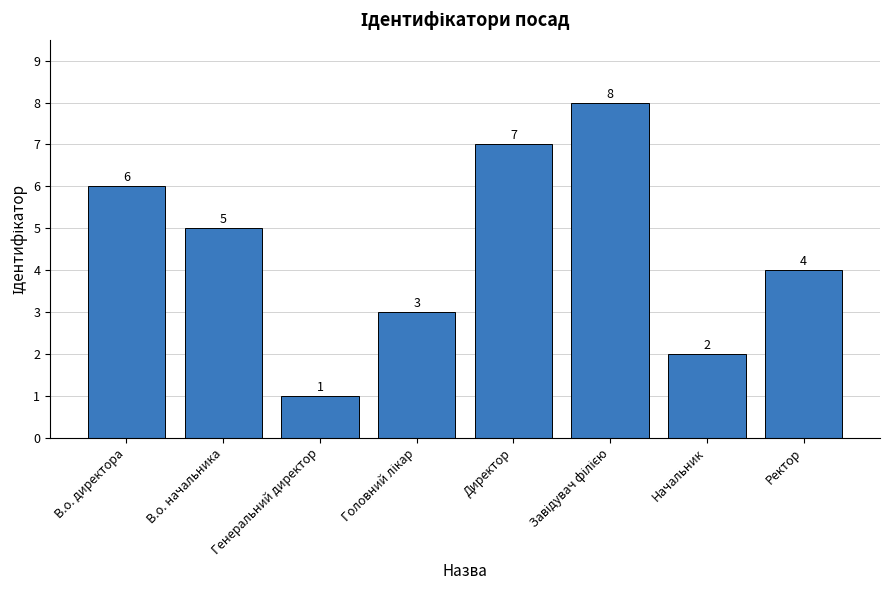

How many data points are less than 5?

4